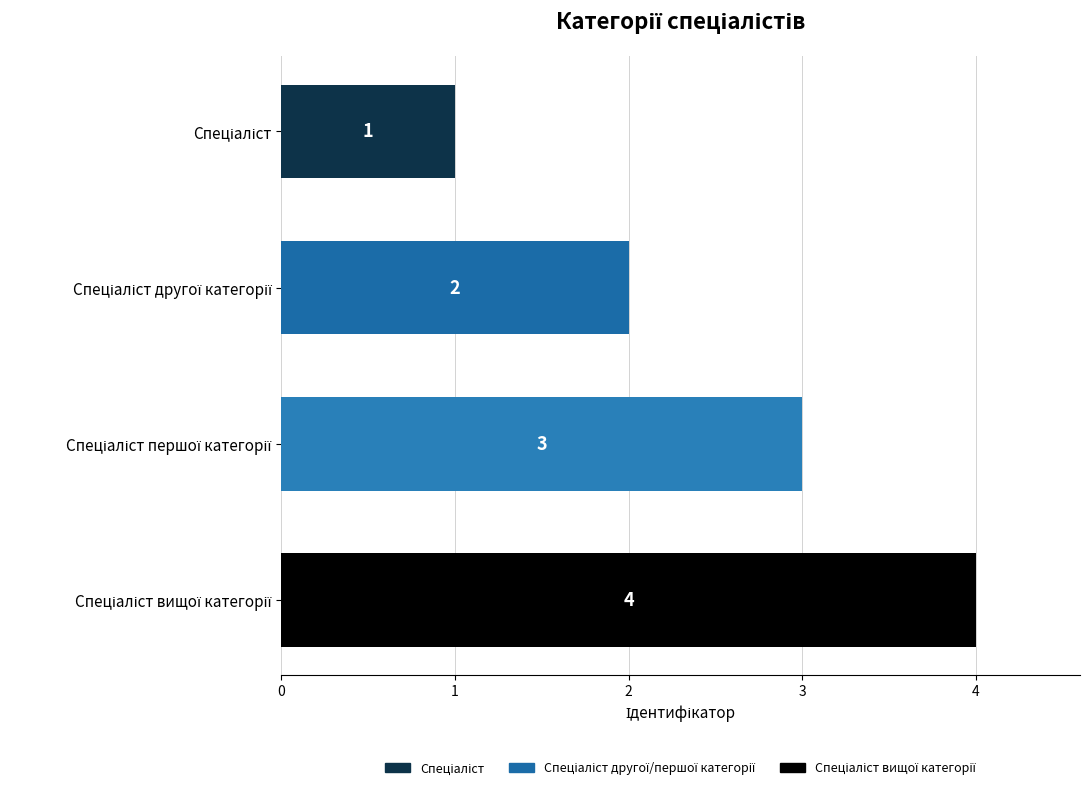

What is the value of the 1st bar from the top?

1